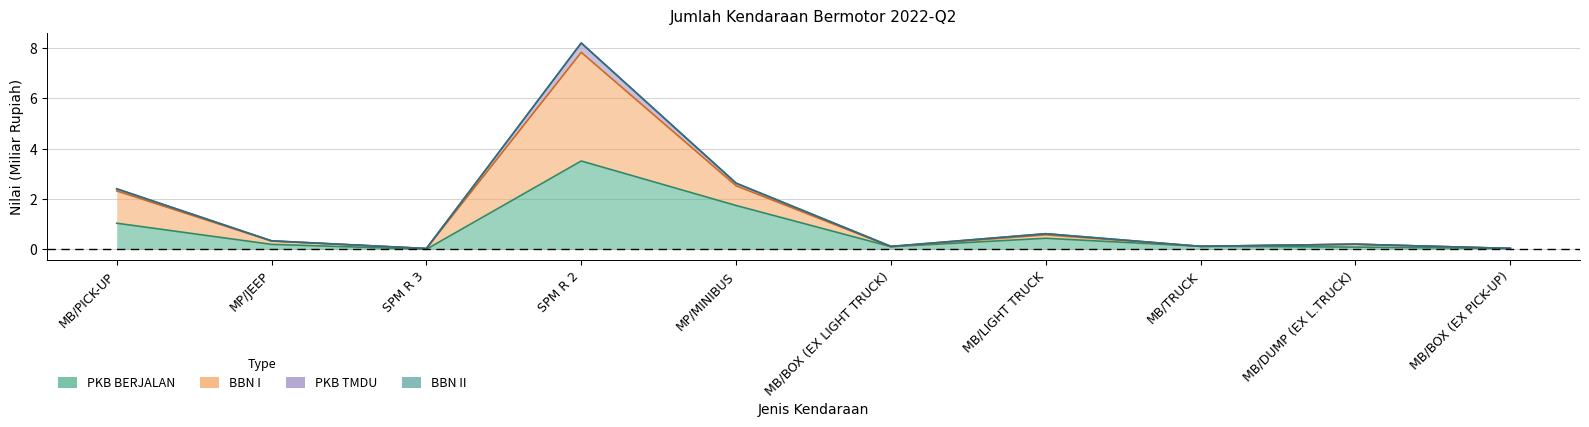

In PKB BERJALAN, how many points are higher than both neighbors (excluding endpoints)?

2